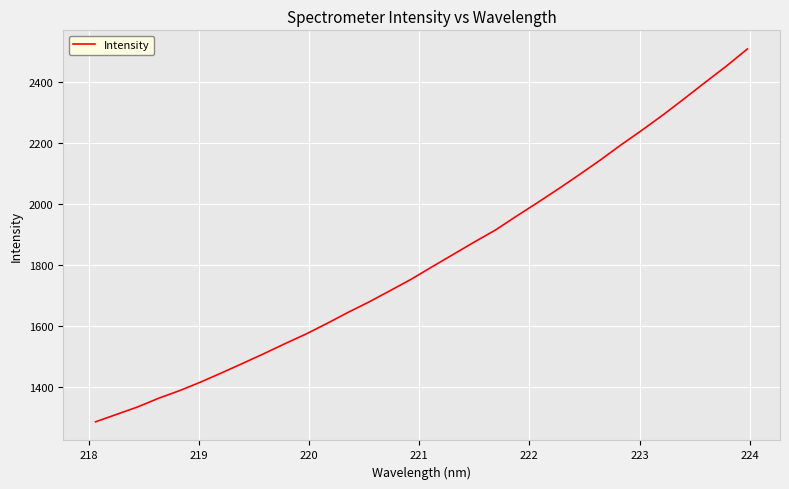

What is the difference between the maximum and minimum values?

1221.8